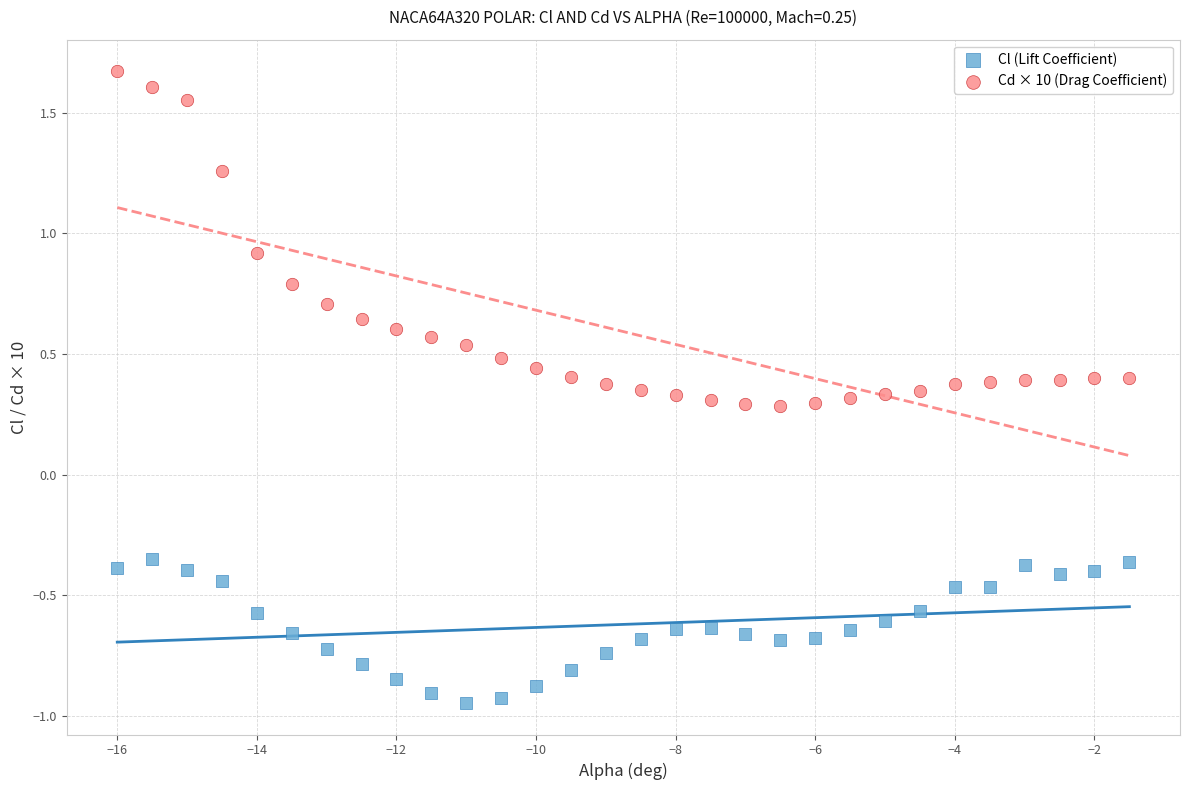

Across all data points, what is the range of Y values (max minus min)?

2.6